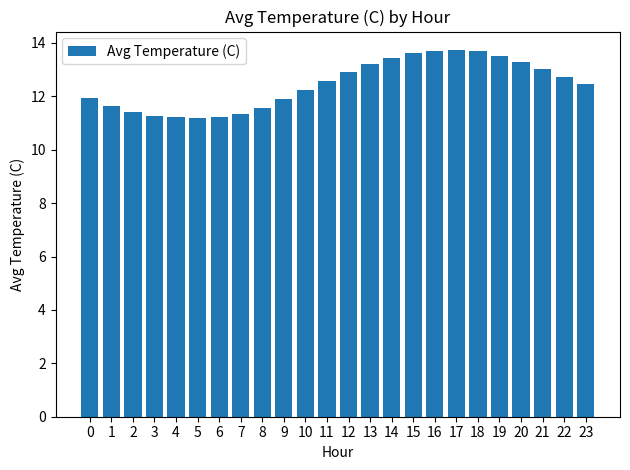

True or false: the data shows 18.2 at 1.

False